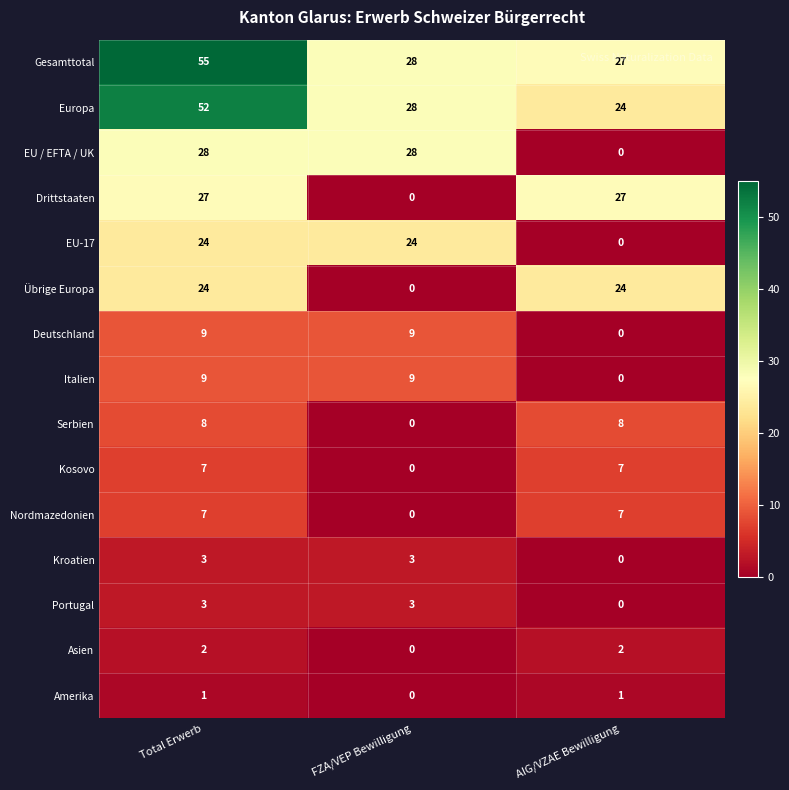

How many Drittstaaten values are between 0 and 27?

3